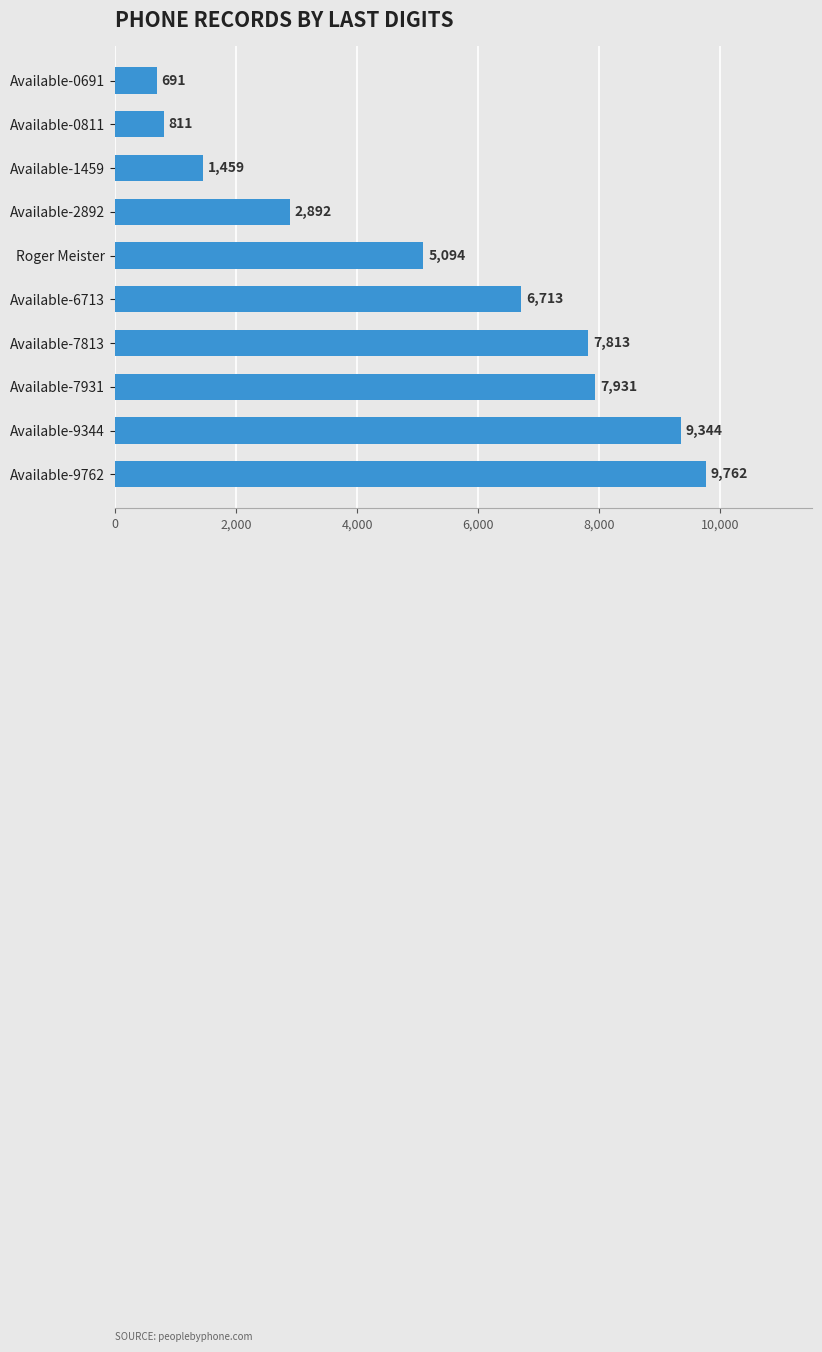

Reading bottom to top, list all the values displayed in this chart.

9762	9344	7931	7813	6713	5094	2892	1459	811	691